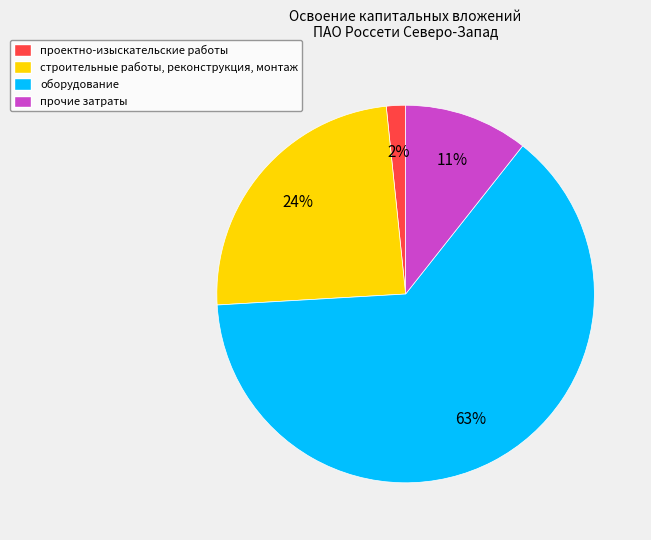

Which slice is the smallest?

проектно-изыскательские работы